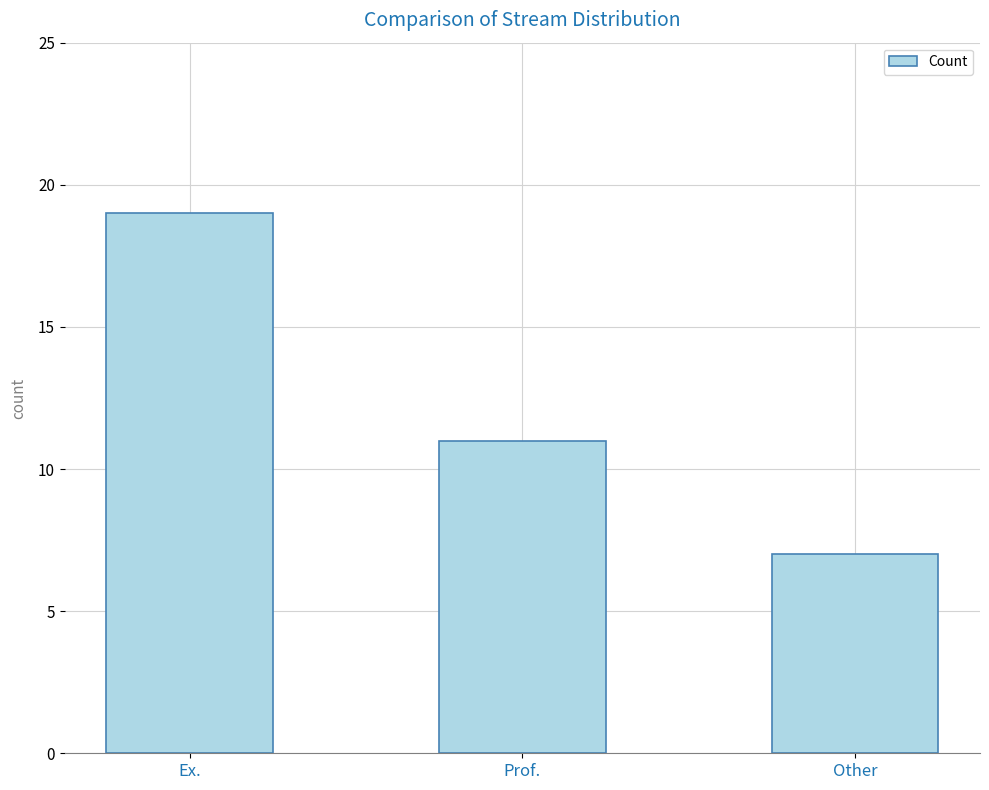

The chart shows a value of 19 at Ex.. True or false?

True